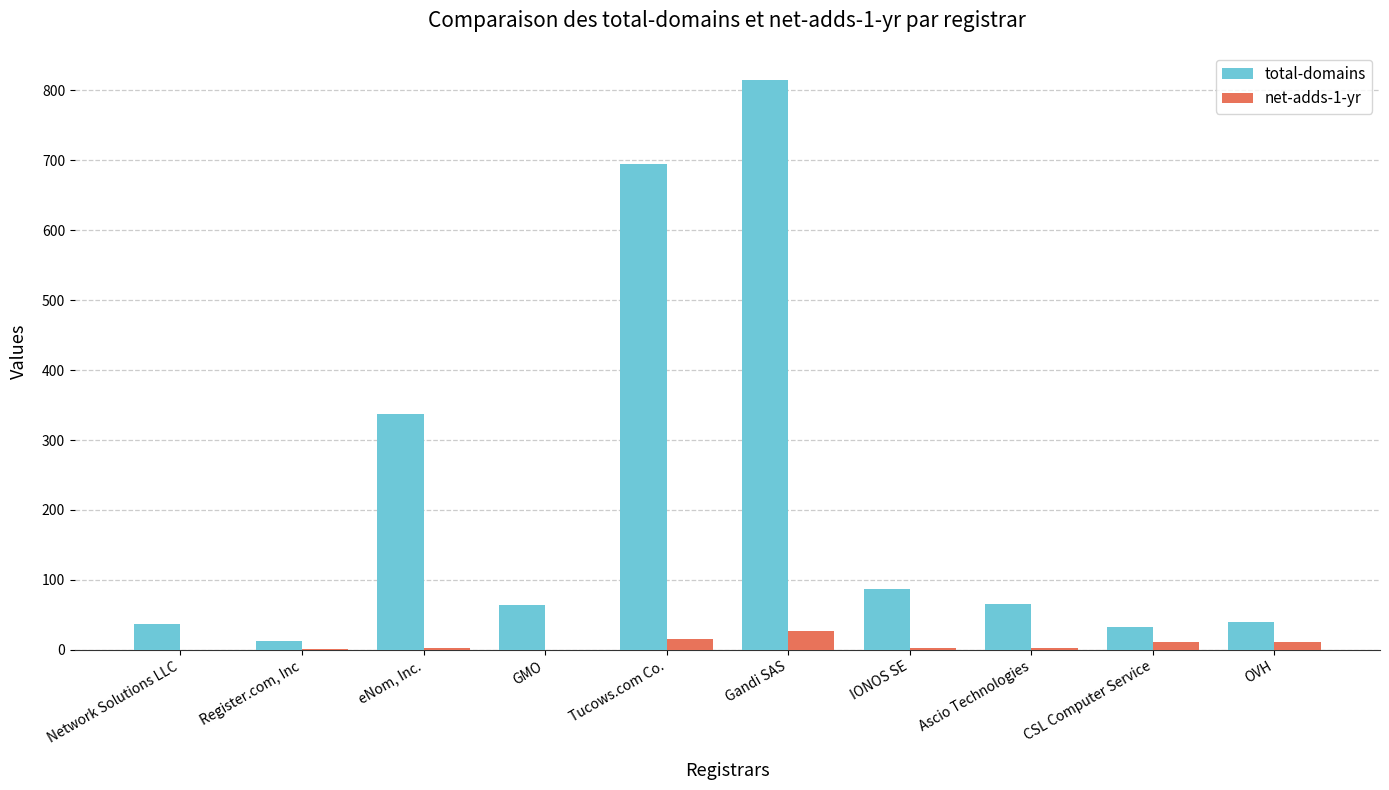

What is the difference between the net-adds-1-yr values at Tucows.com Co. and Network Solutions LLC?

16